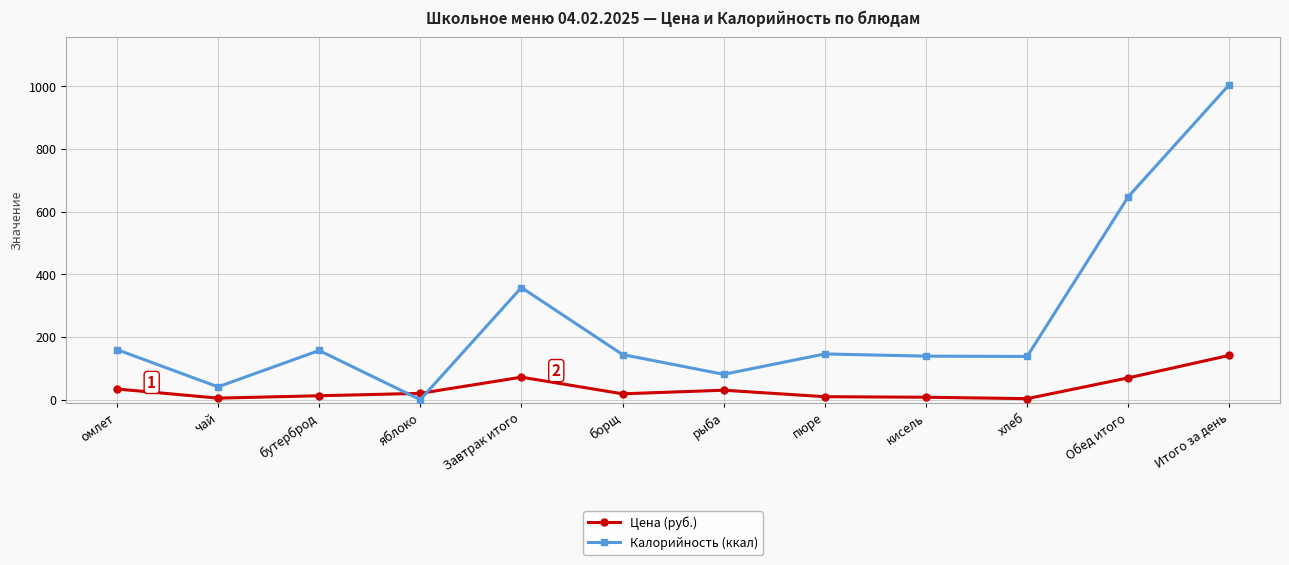

What is the label of the 3rd point from the left?

бутерброд